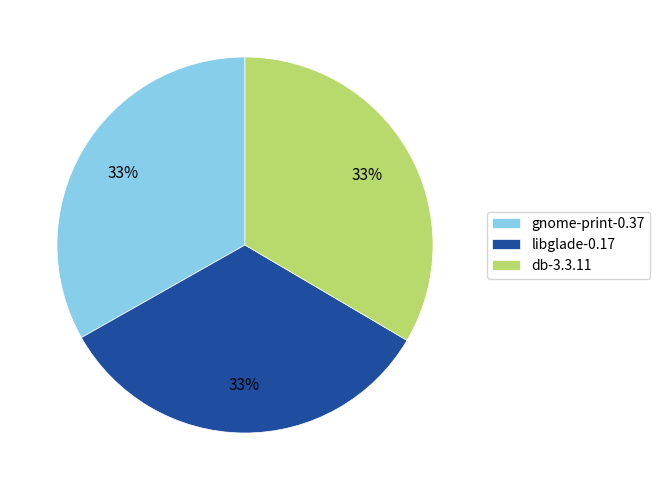

Is there any slice that represents more than half of the pie?

No